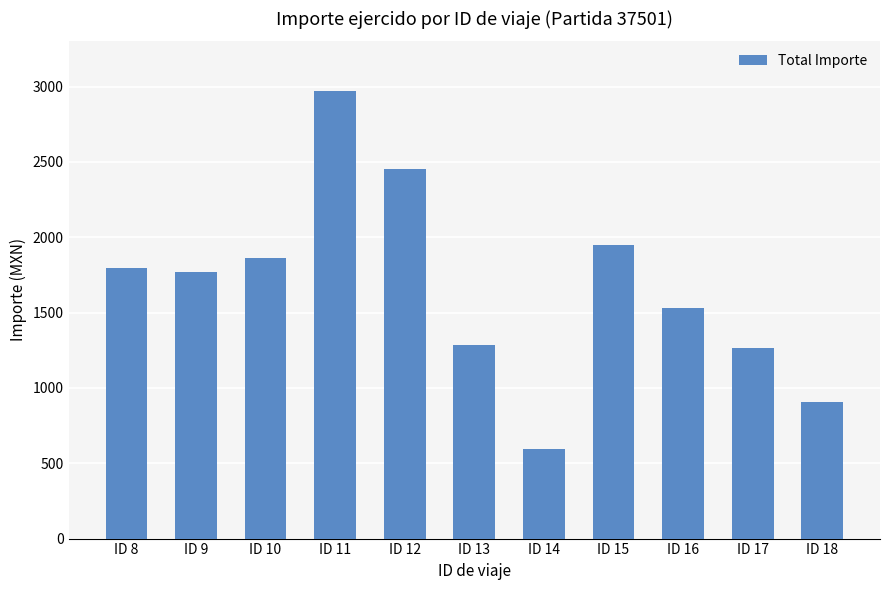

What is the minimum value shown in the chart?

594.0